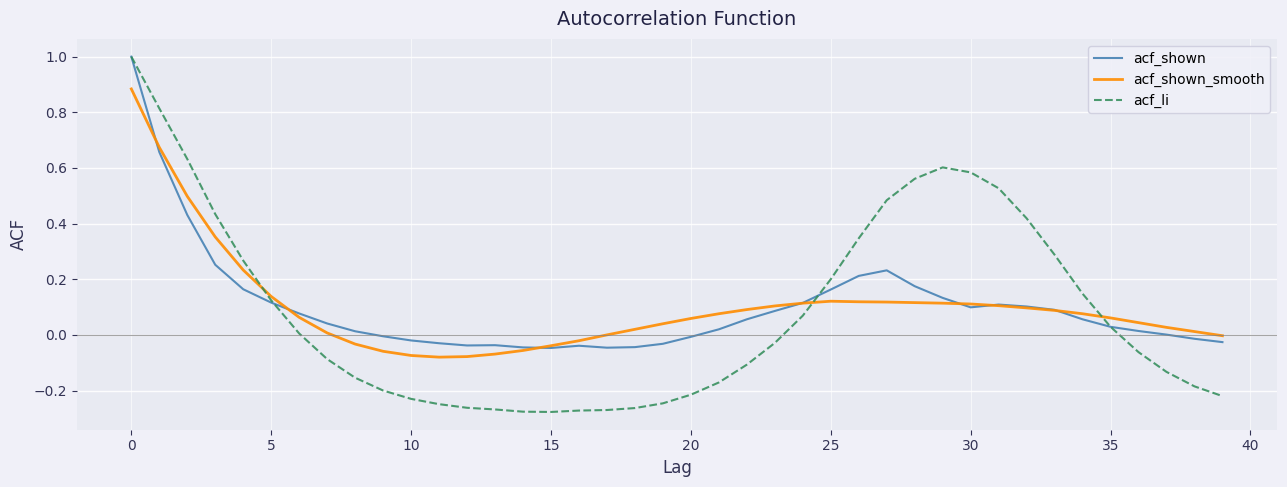

How many series are shown in this chart?

3